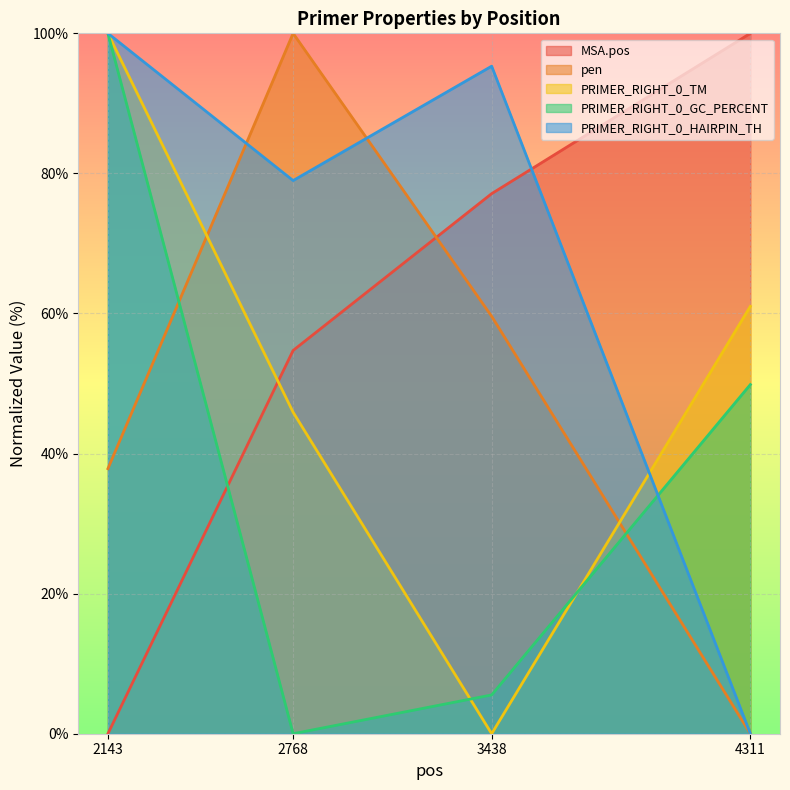

List the series in order of their peak value, lowest first.

MSA.pos, pen, PRIMER_RIGHT_0_TM, PRIMER_RIGHT_0_GC_PERCENT, PRIMER_RIGHT_0_HAIRPIN_TH